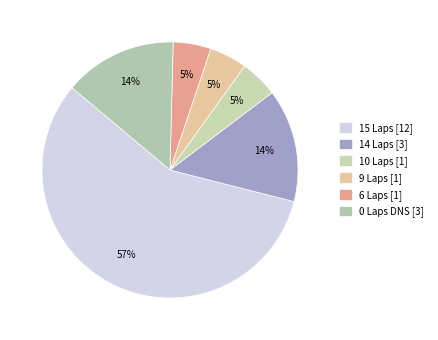

Count the number of slices in the pie.

6